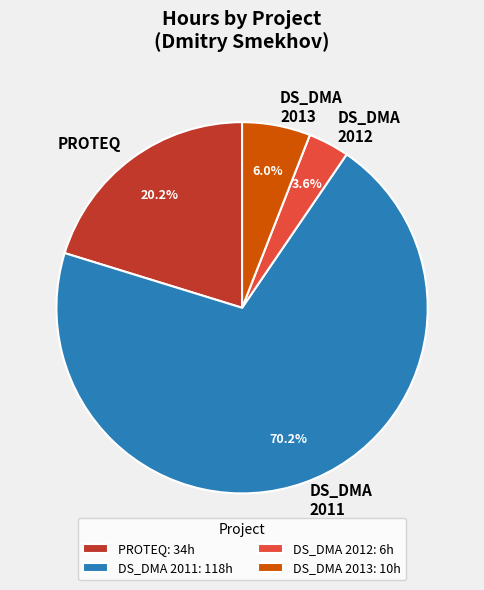

Is there a majority slice in this chart?

Yes